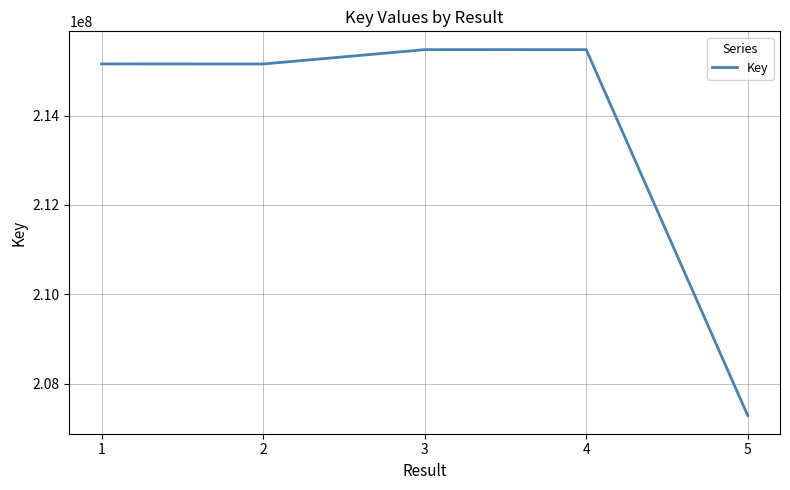

How many lines are shown in the chart?

1